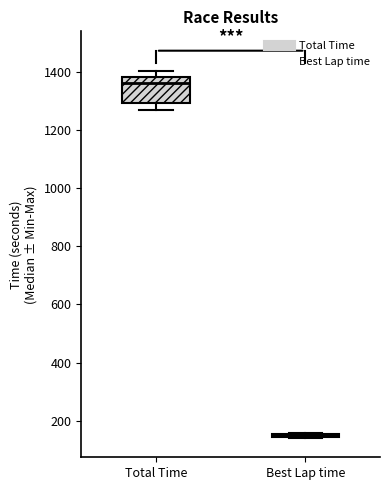

Comparing the boxes themselves (not the whiskers), which one is the tallest?

Total Time